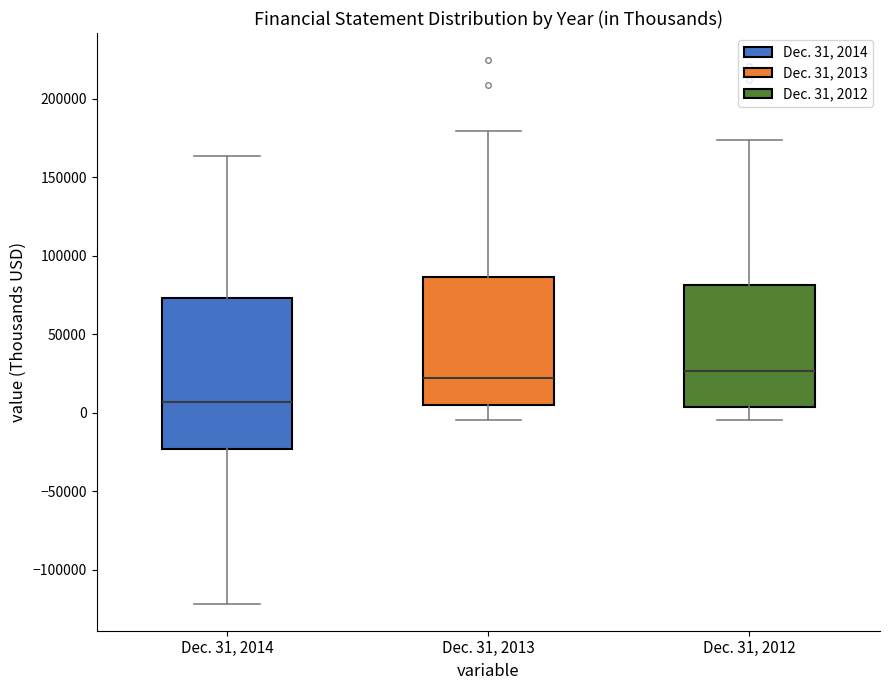

Reading left to right, transcribe this box plot: for each box, give where its median line is, the range the box spans, and where its two whiskers end, as read against the y-axis. The values are not printed on the chart, so give them approximately, as read against the axis.

Dec. 31, 2014: median 5000, box -25000 to 75000, whiskers -120000 to 165000
Dec. 31, 2013: median 20000, box 5000 to 85000, whiskers -5000 to 180000
Dec. 31, 2012: median 25000, box 5000 to 80000, whiskers -5000 to 175000